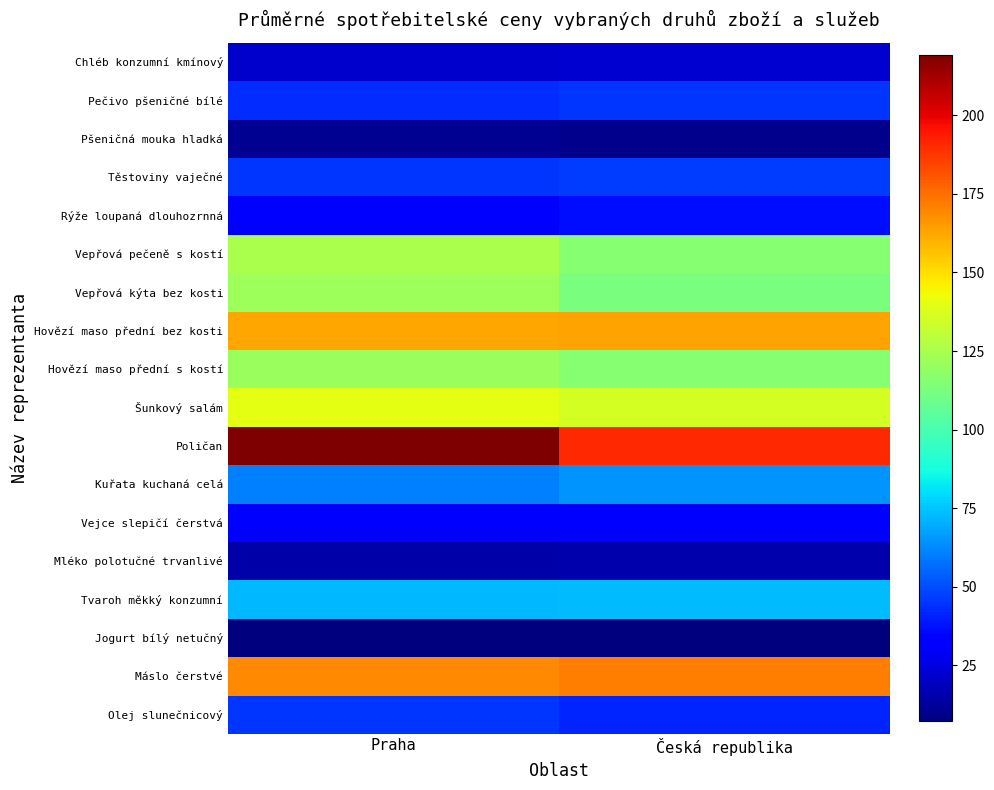

List the series in order of their peak value, lowest first.

Jogurt bílý netučný, Pšeničná mouka hladká, Mléko polotučné trvanlivé, Chléb konzumní kmínový, Vejce slepičí čerstvá, Rýže loupaná dlouhozrnná, Pečivo pšeničné bílé, Olej slunečnicový, Těstoviny vaječné, Kuřata kuchaná celá, Tvaroh měkký konzumní, Hovězí maso přední s kostí, Vepřová kýta bez kosti, Vepřová pečeně s kostí, Šunkový salám, Hovězí maso přední bez kosti, Máslo čerstvé, Poličan